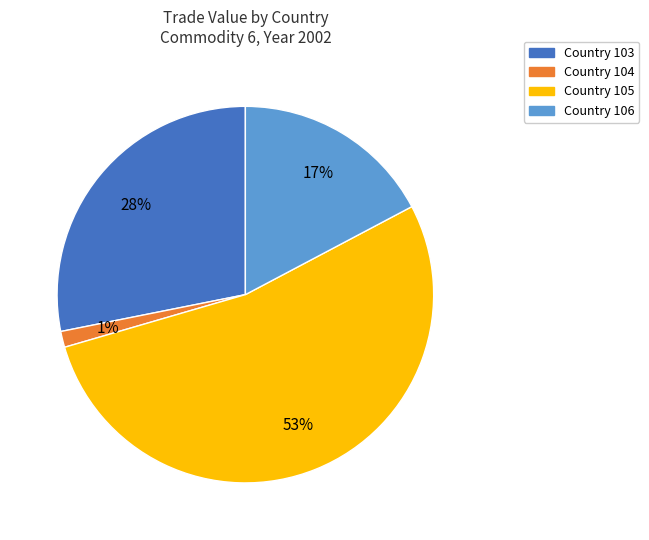

Is there a majority slice in this chart?

Yes